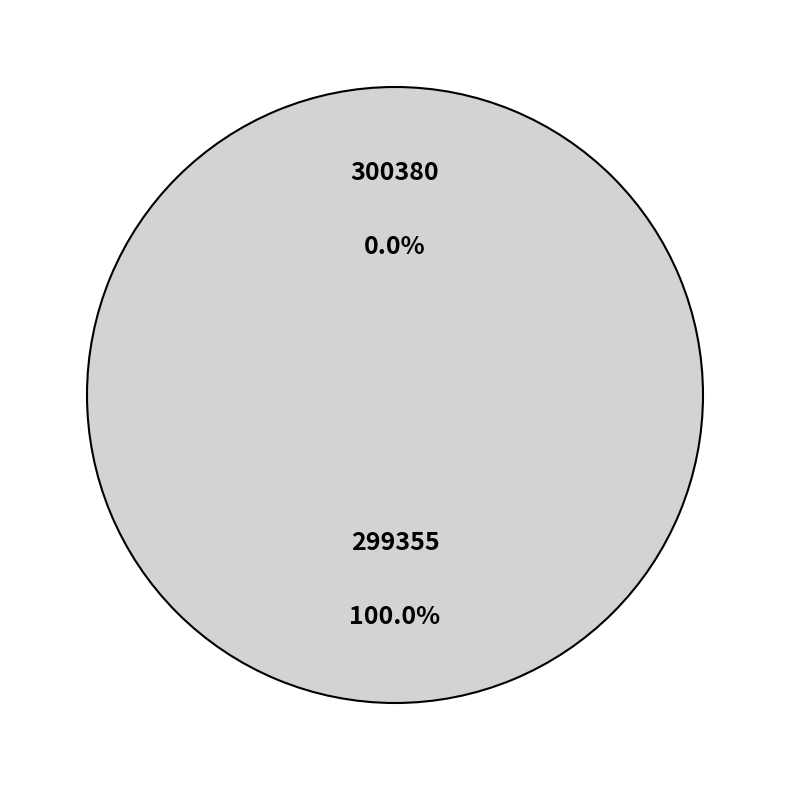

To the nearest percent, what is the difference between the largest and smallest slice percentages?

100%